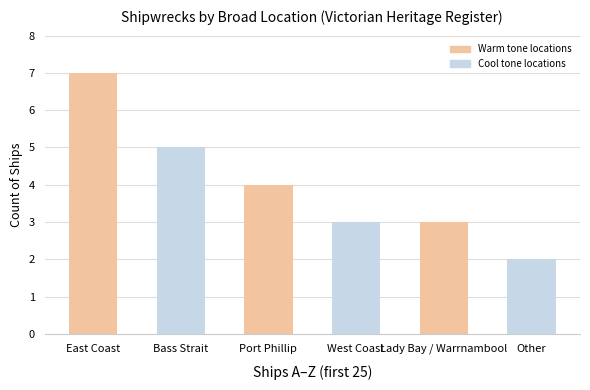

At which category does the chart reach its minimum across all series?

Other